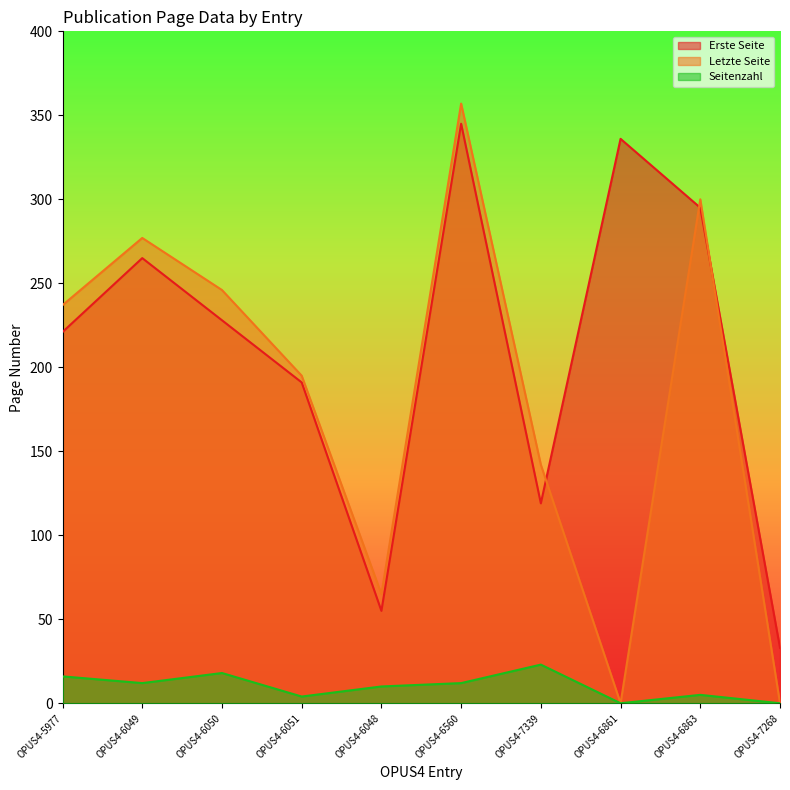

What are all the series names shown in the legend?

Erste Seite, Letzte Seite, Seitenzahl